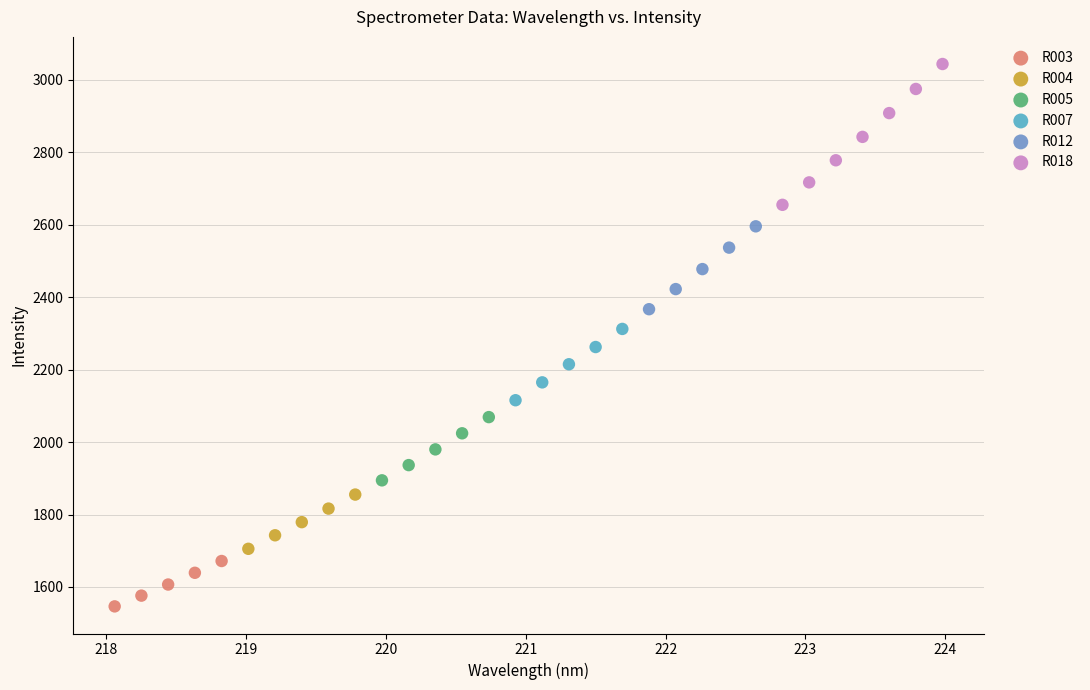

Which series contains the lowest Y value?

R003